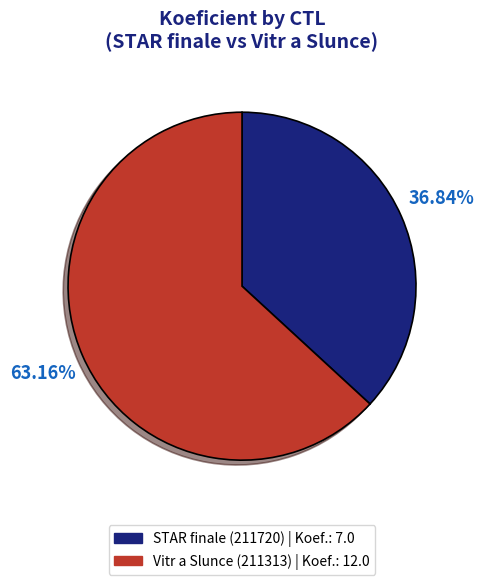

Is there any slice that represents more than half of the pie?

Yes